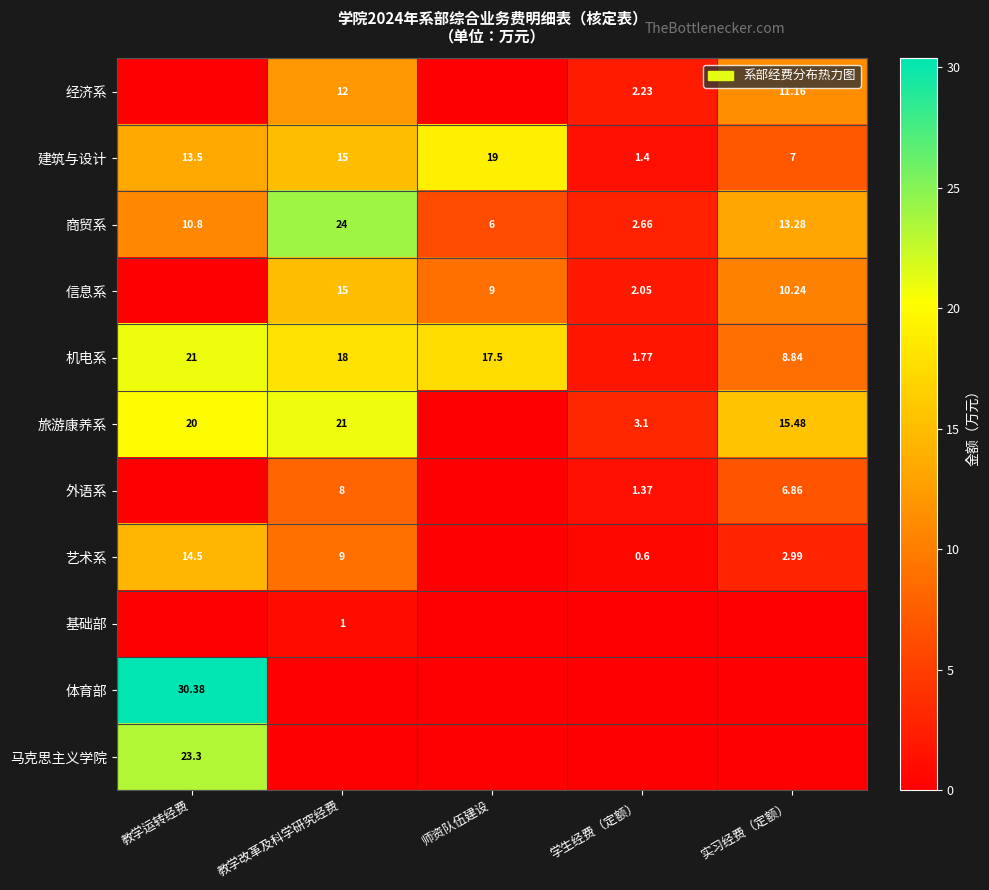

Where is 建筑与设计 nearest to the value 10?

实习经费（定额）